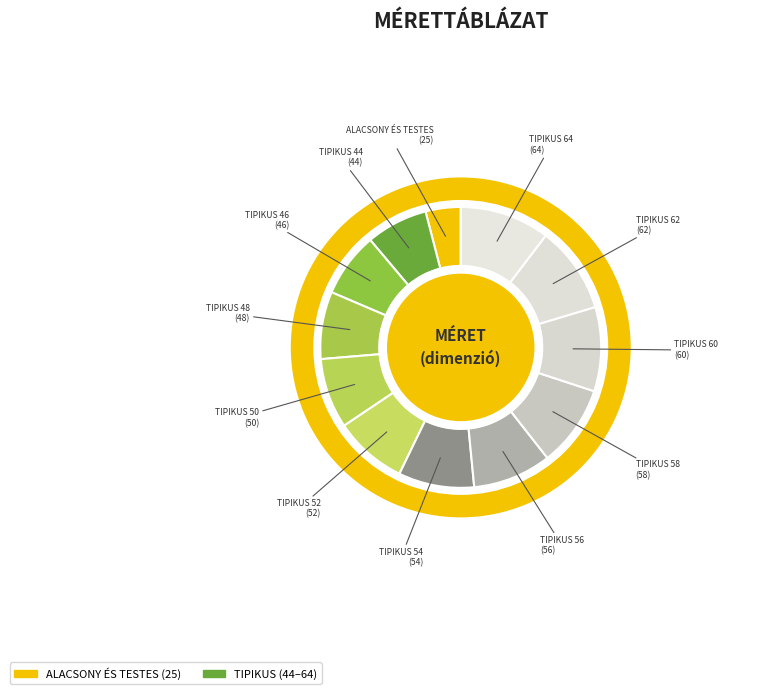

What is the largest slice in the pie chart?

TIPIKUS 64